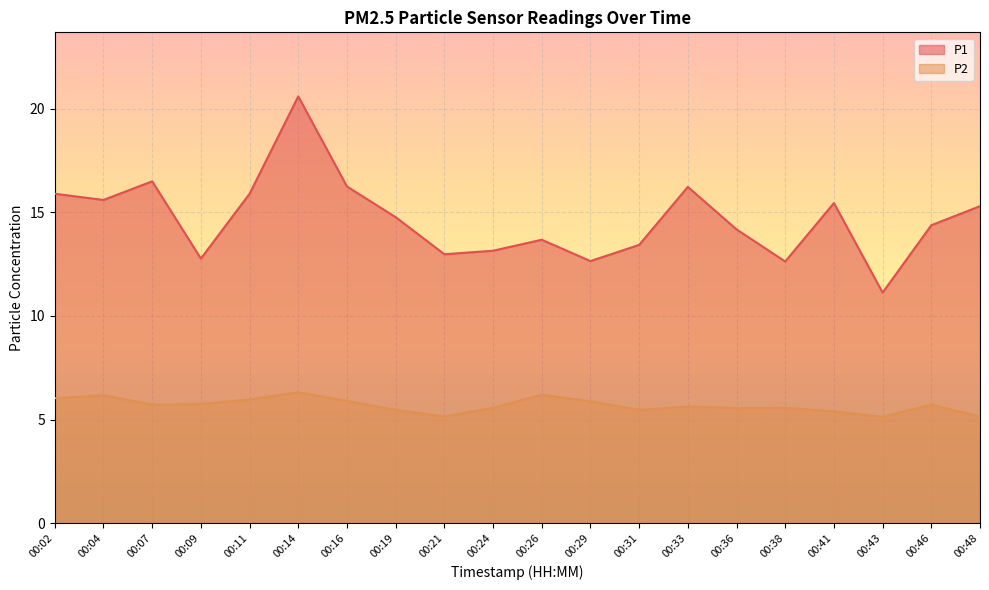

What is the greatest value displayed?

20.6